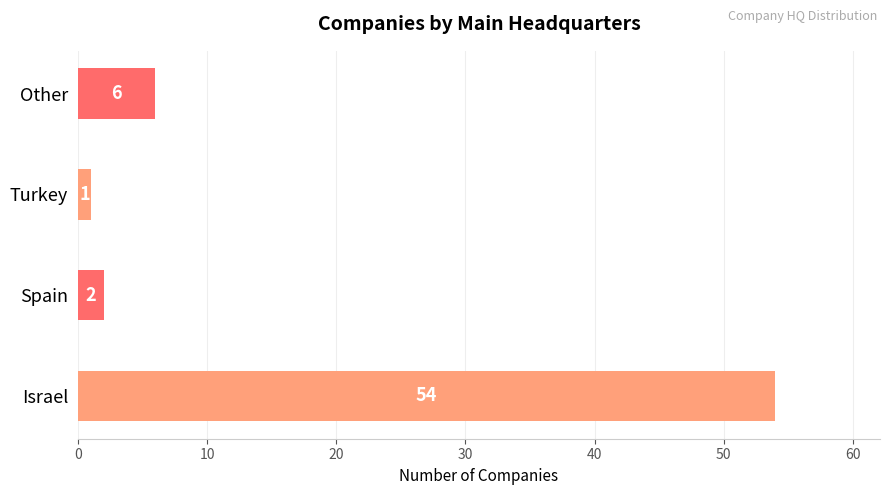

What is the change in value from Israel to Other?

-48